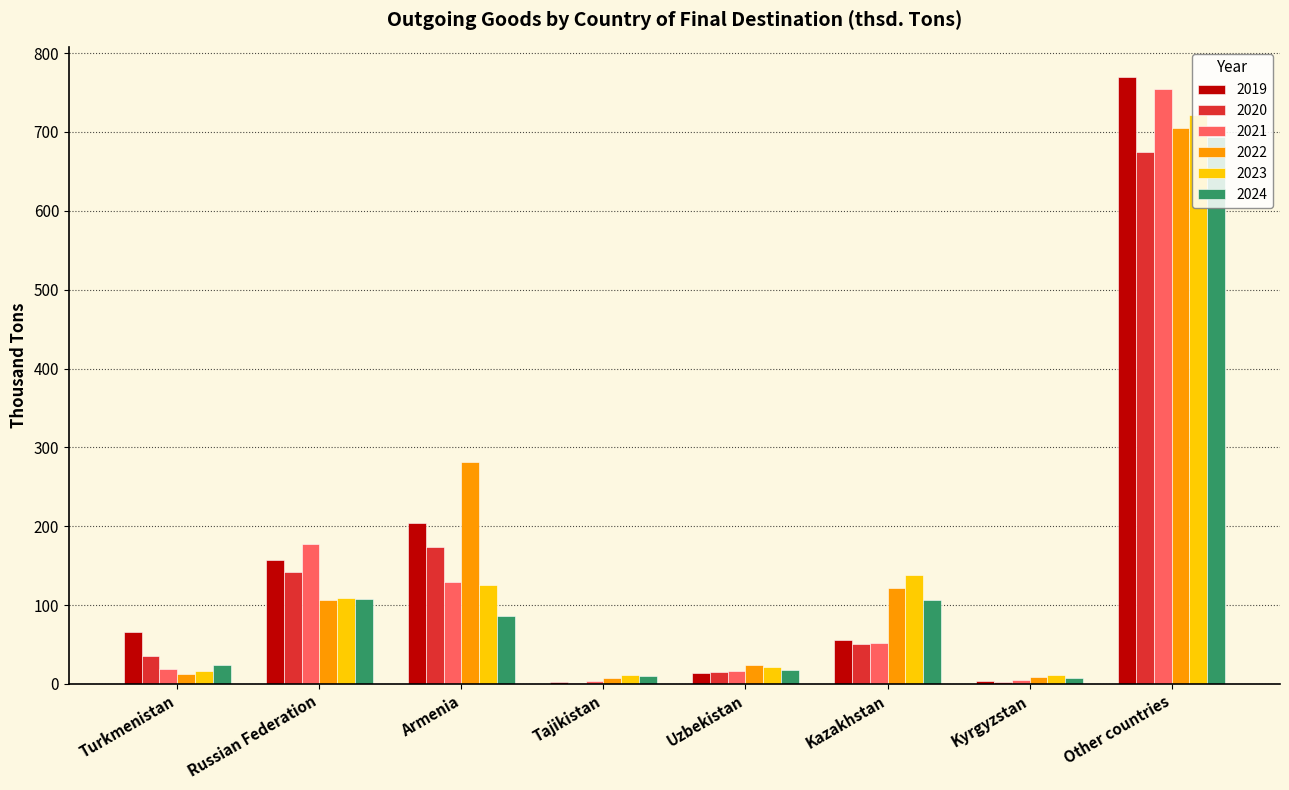

What is the sum of the 2021 values at Russian Federation and Armenia?

306.9